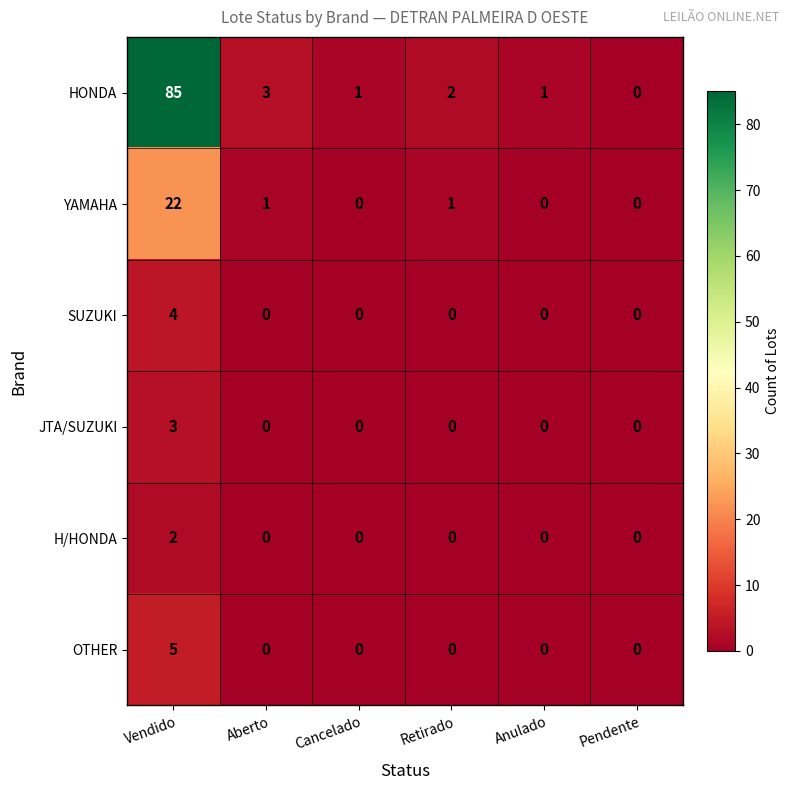

Which series has the largest total across all categories?

HONDA